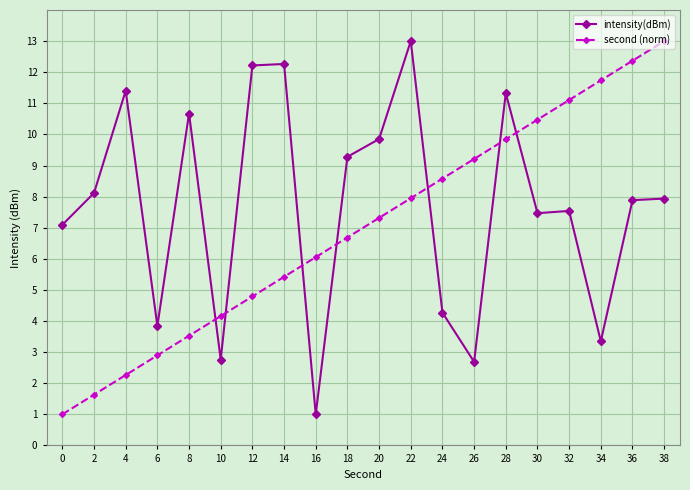

What is the difference between the maximum and minimum values in the second (norm) series?

12.0